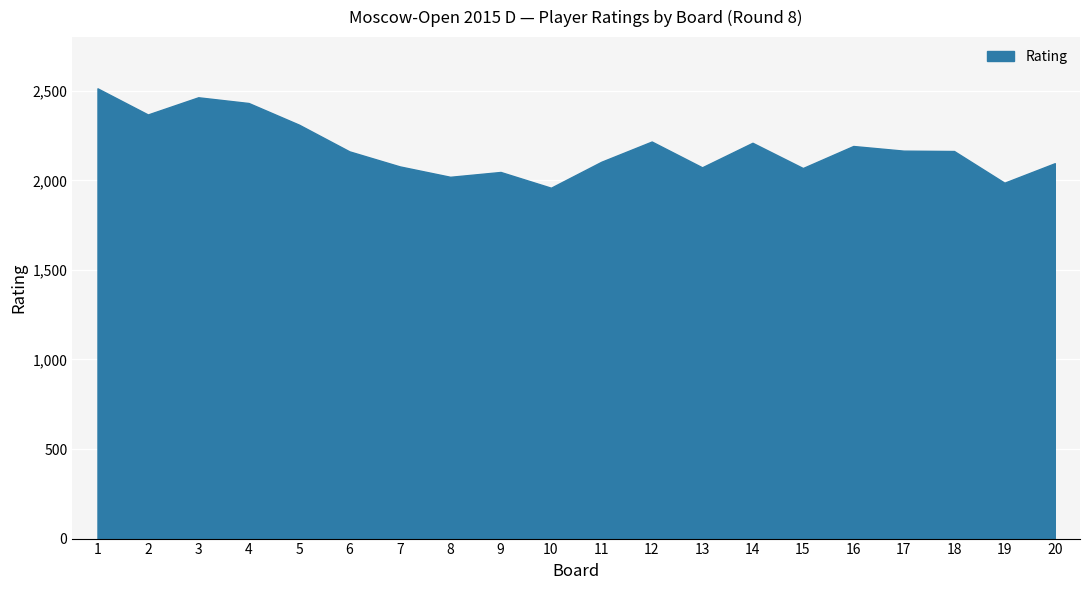

How many points are higher than both their immediate neighbors (excluding endpoints)?

5